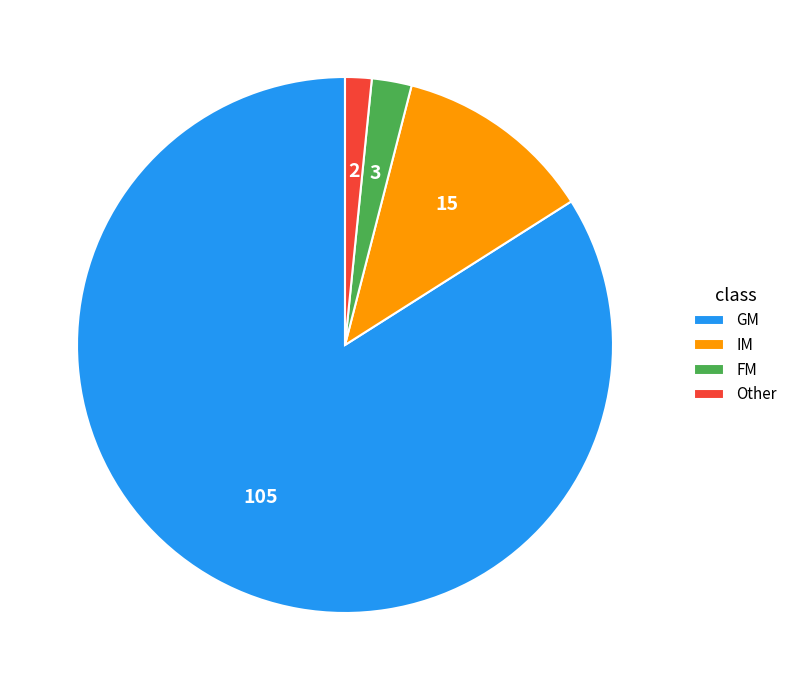

Is Other the majority of the pie?

No